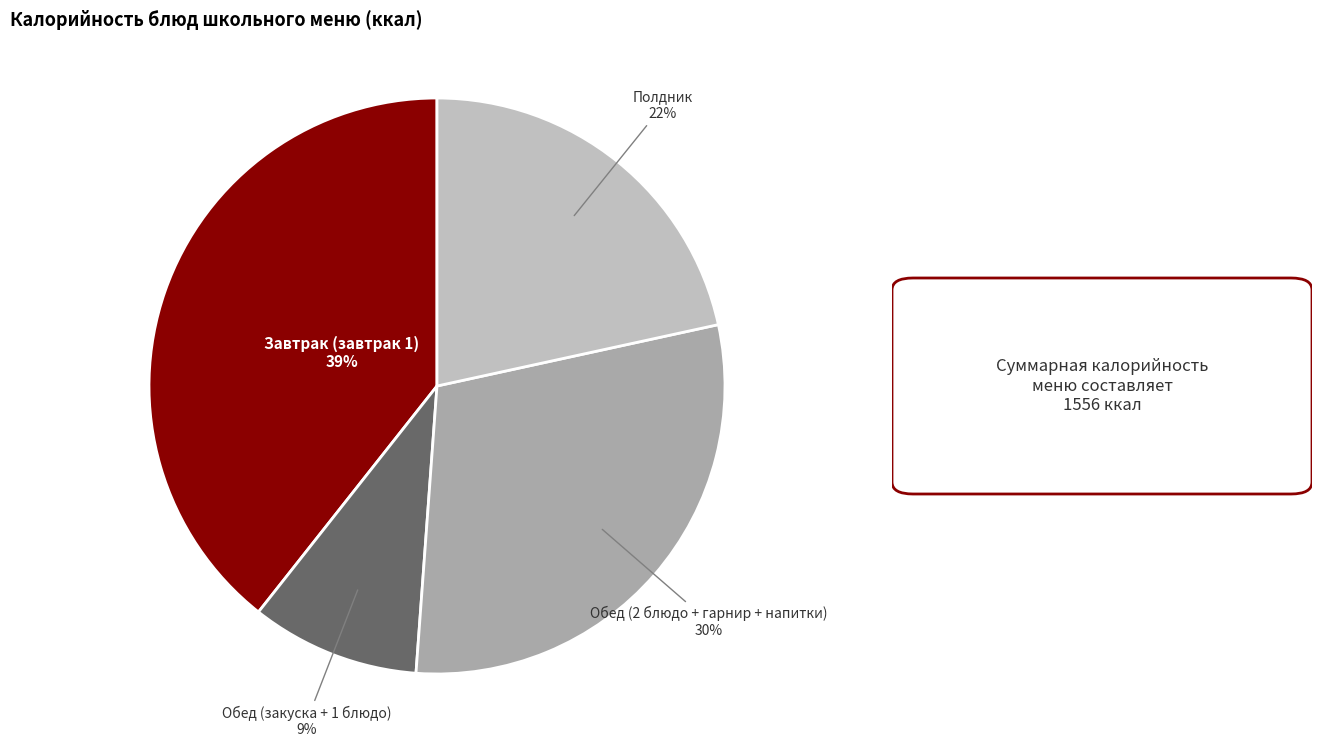

Is there a majority slice in this chart?

No